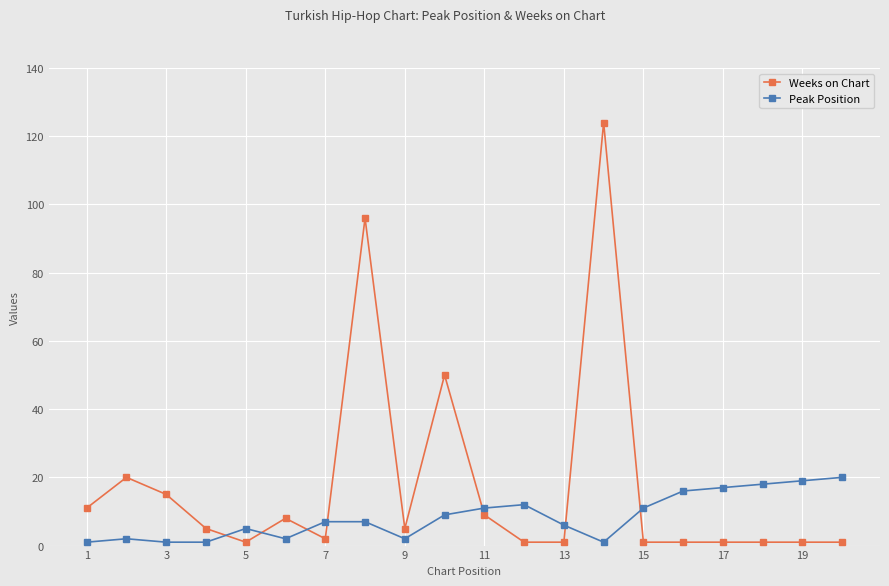

Which series has the widest spread of values?

Weeks on Chart